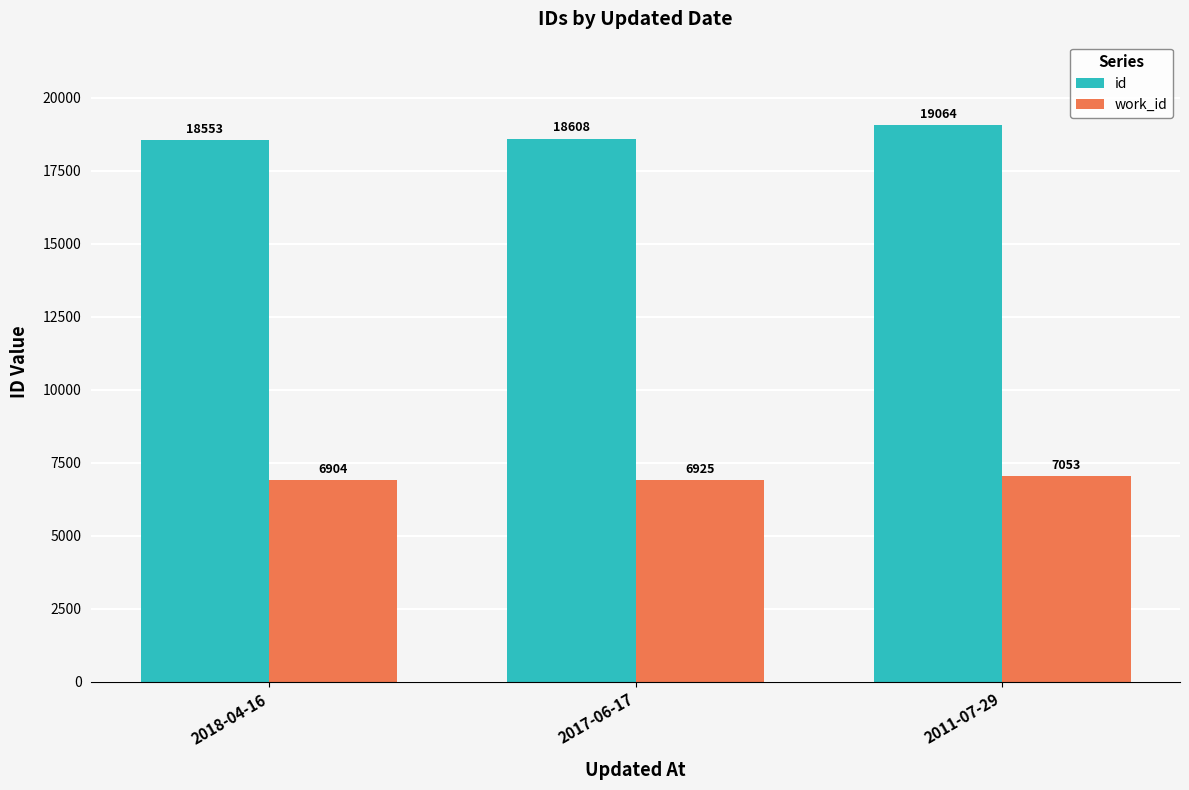

What are all the series names shown in the legend?

id, work_id